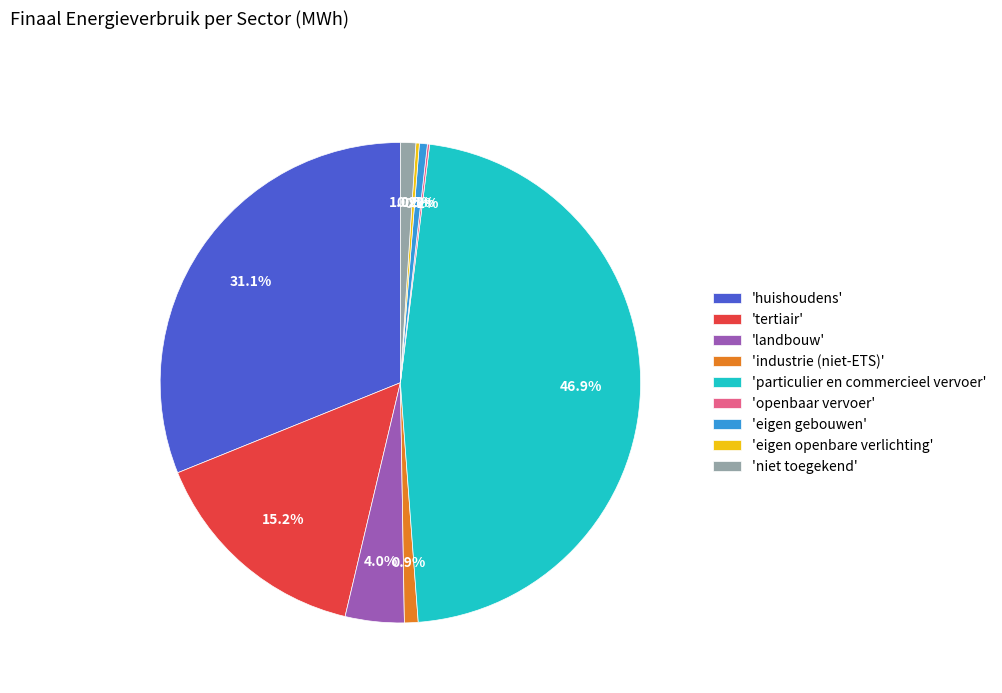

What is the ratio of the value at 'landbouw' to the value at 'tertiair'?

0.3